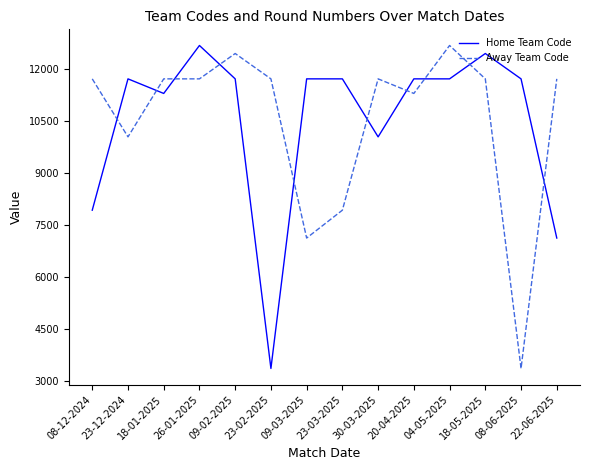

Rank the series at 23-12-2024 from highest to lowest value.

Home Team Code, Away Team Code